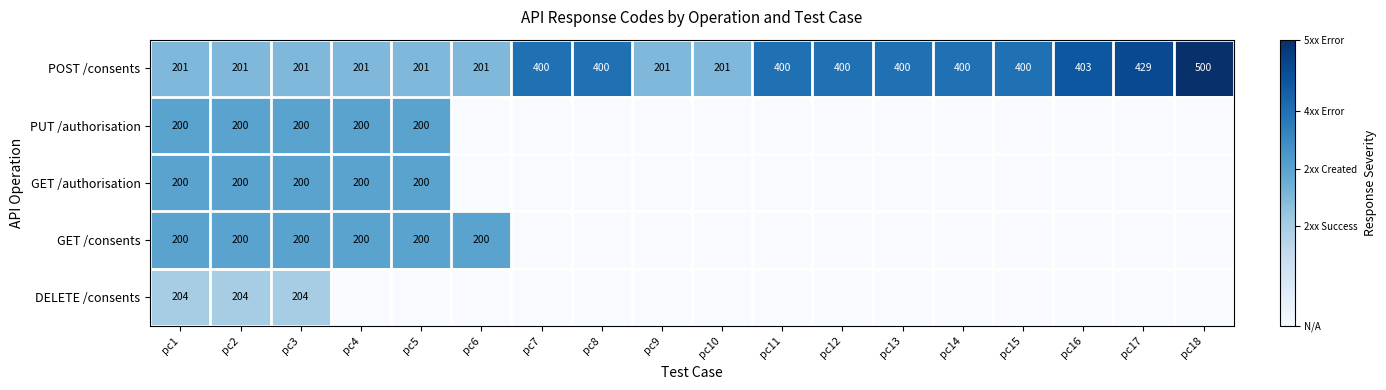

Is the value of POST /consents at pc1 greater than the value of GET /consents at pc2?

Yes